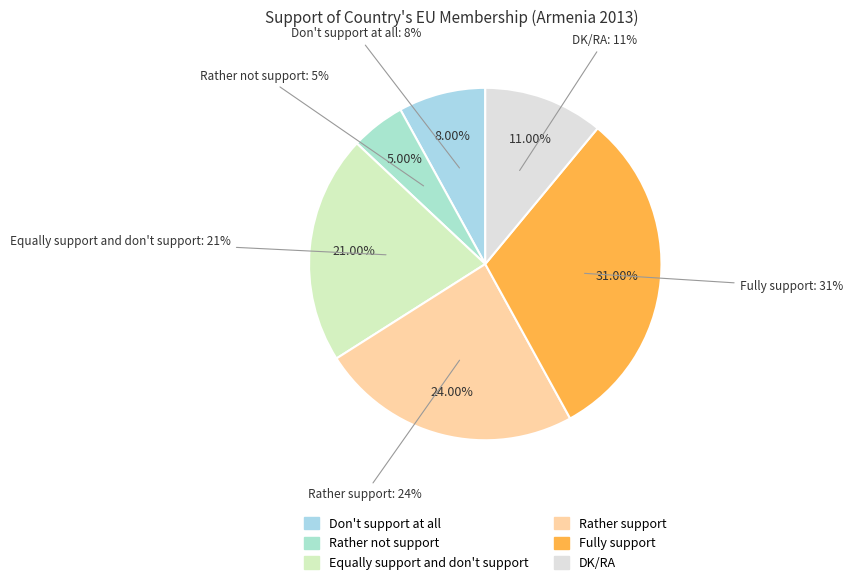

Rank the categories by value from lowest to highest.

Rather not support, Don't support at all, DK/RA, Equally support and don't support, Rather support, Fully support